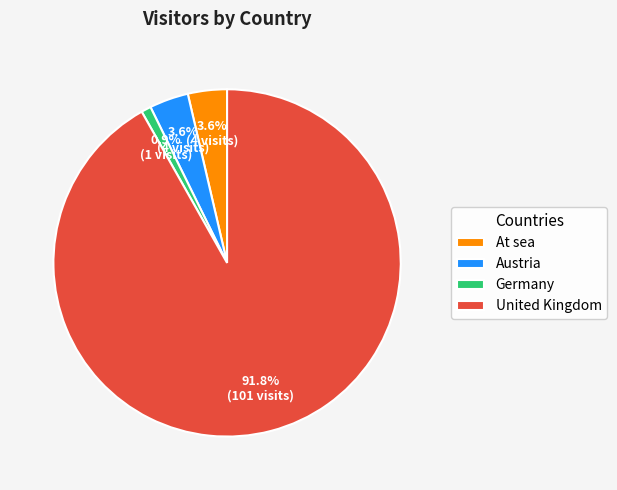

Which has a higher value, United Kingdom or At sea?

United Kingdom